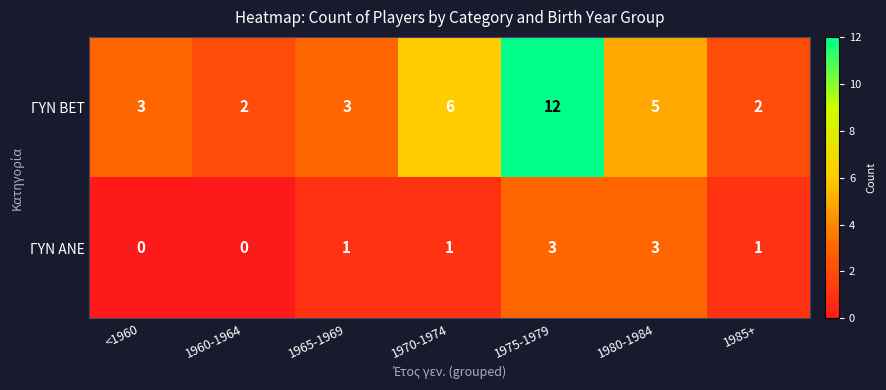

Which series has the largest total across all categories?

ΓΥΝ BET